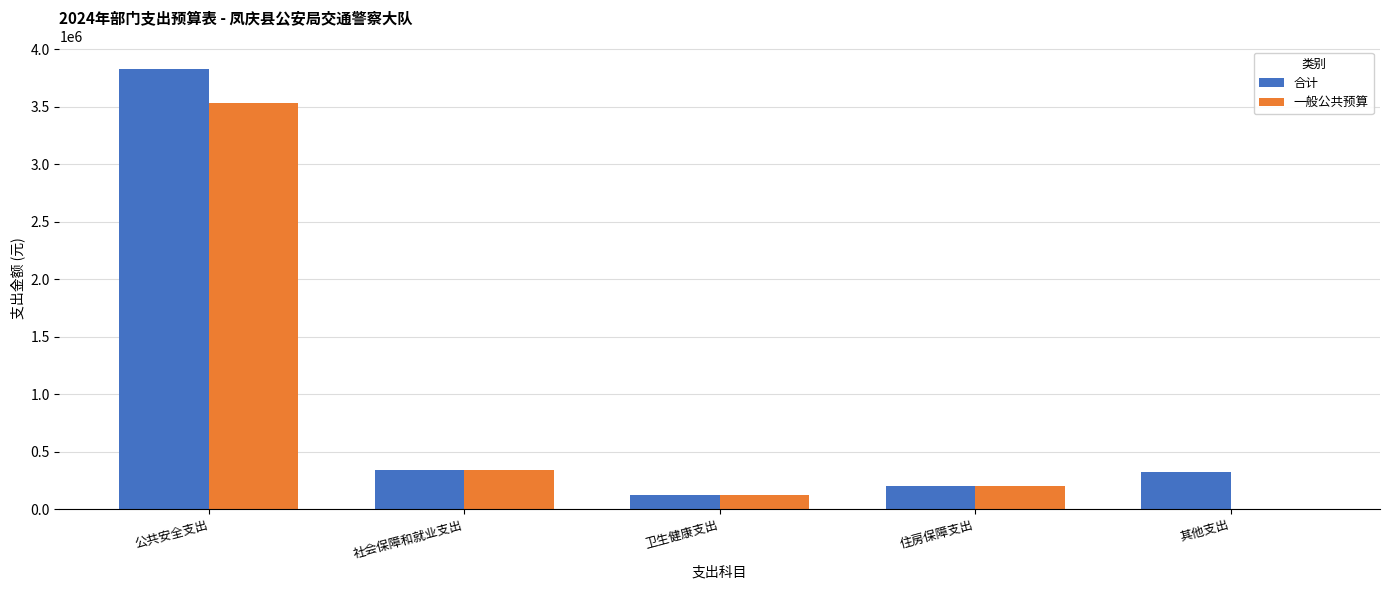

Between 公共安全支出 and 卫生健康支出, which series saw the biggest shift?

合计